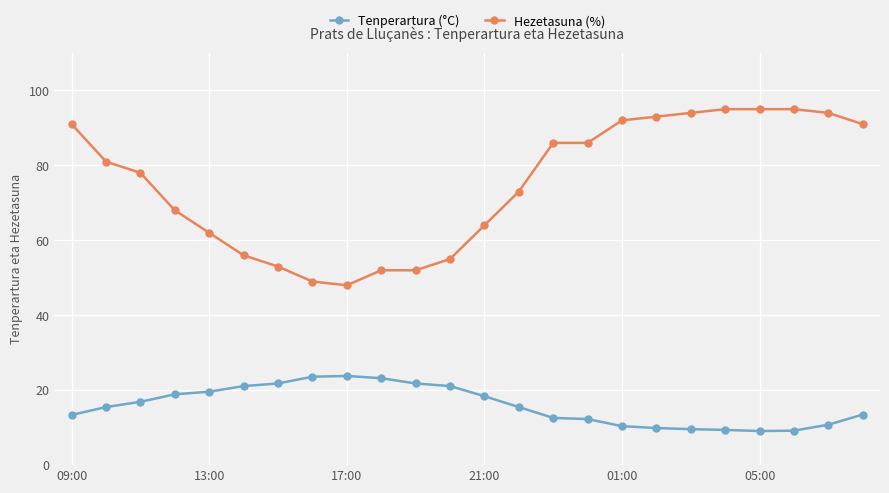

True or false: Hezetasuna (%) and Tenperartura (°C) intersect in this chart.

False